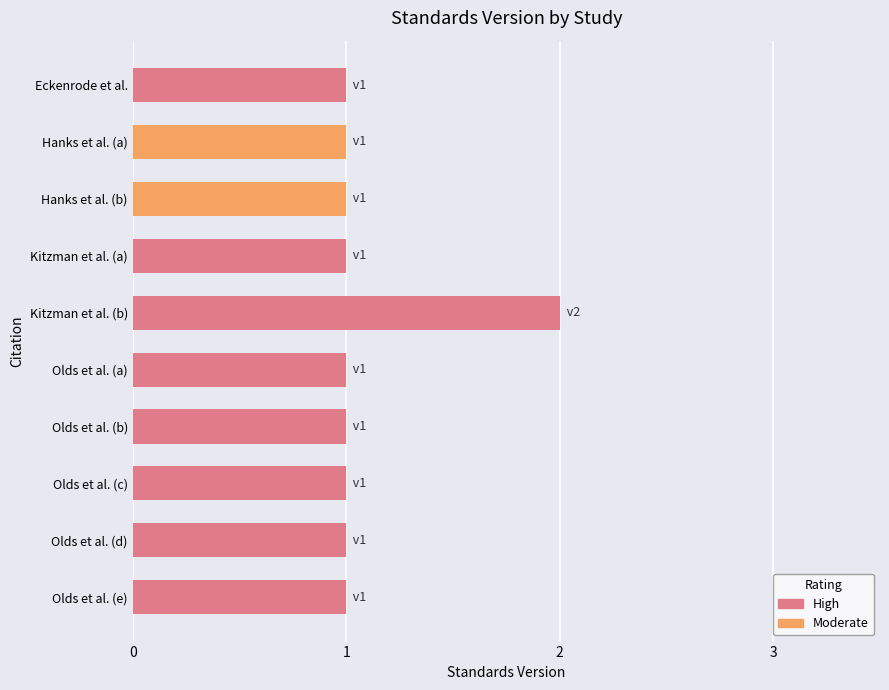

True or false: the data shows 1 at Hanks et al. (a).

True